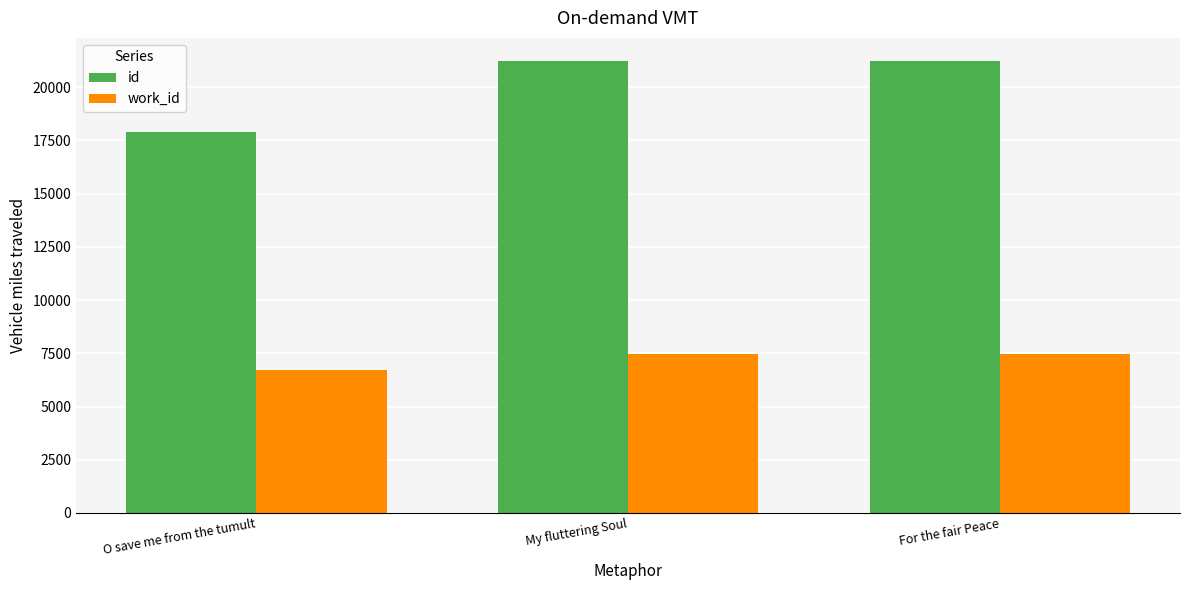

What is the difference between the work_id values at My fluttering Soul and O save me from the tumult?

766